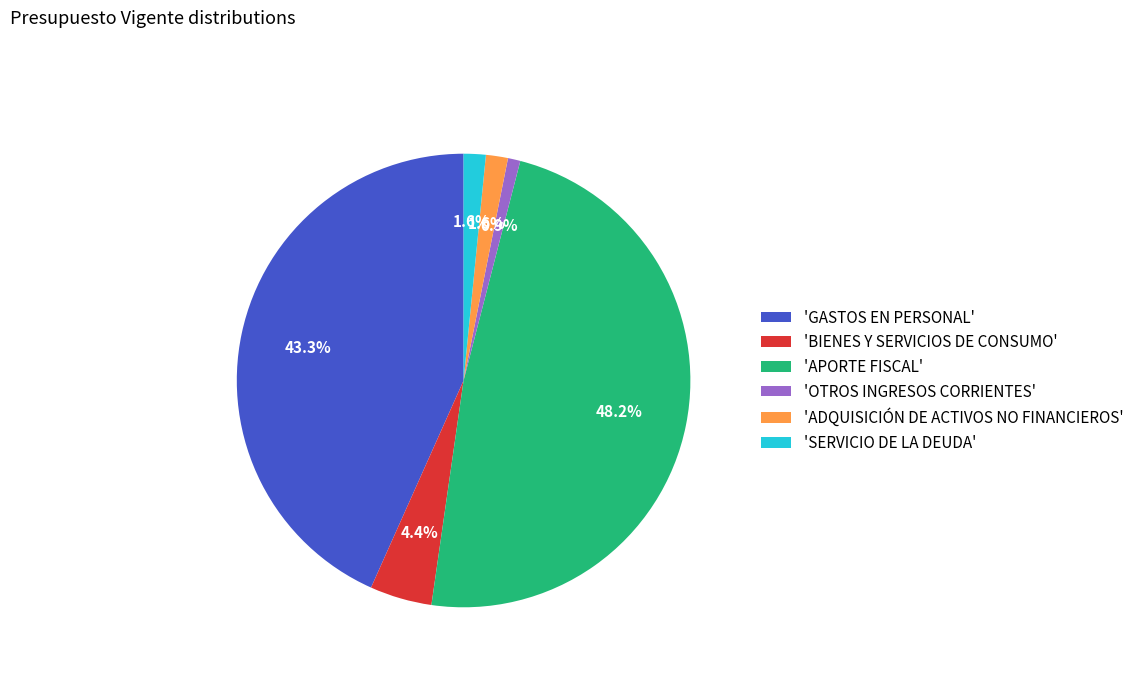

How many segments does this pie chart have?

6